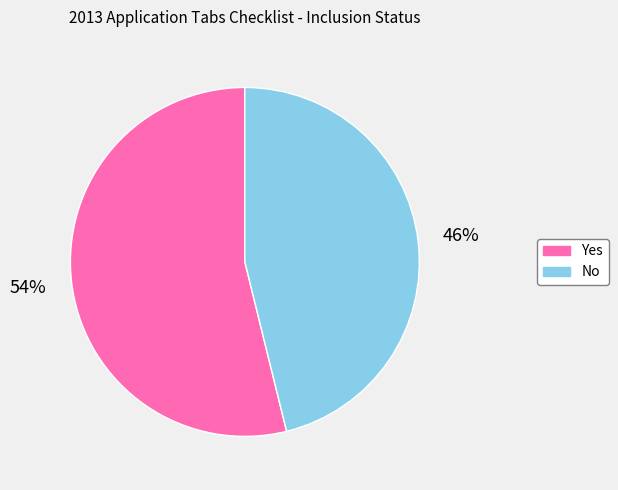

How many slices are in this pie chart?

2